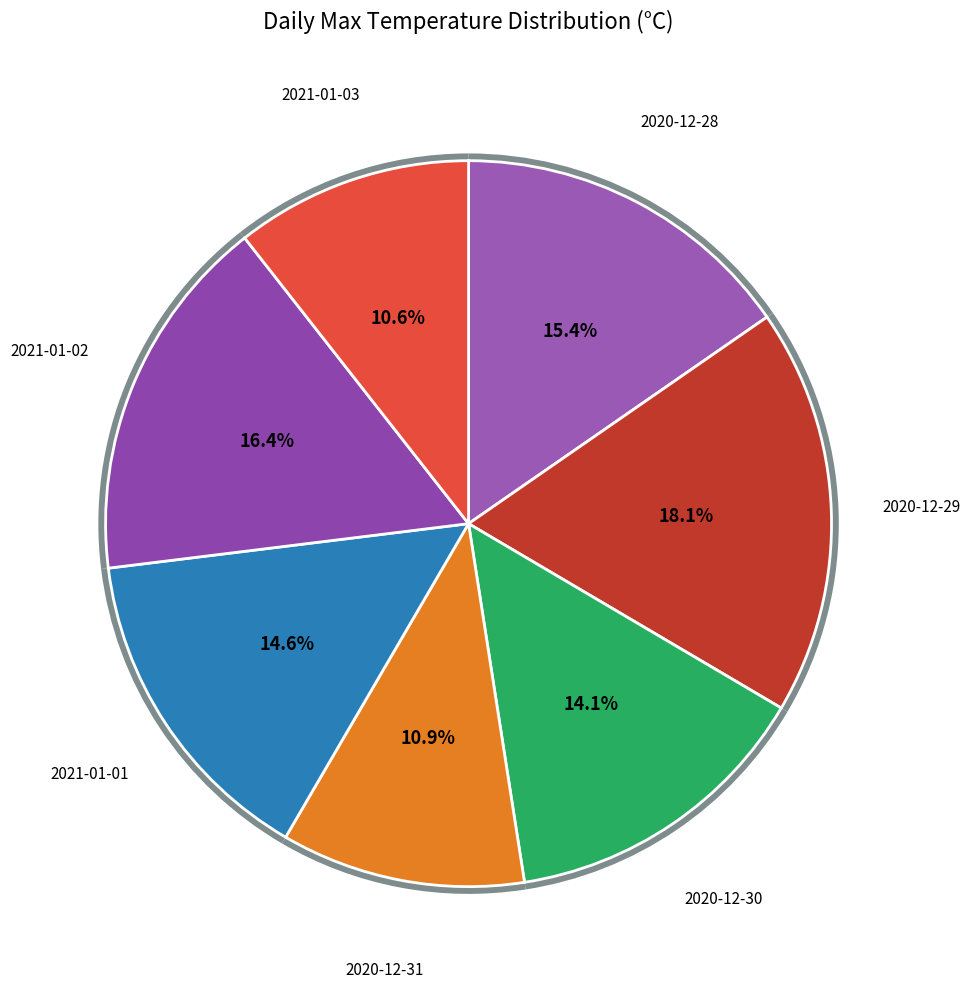

What percentage is the 2020-12-28 slice, to the nearest percent?

15%